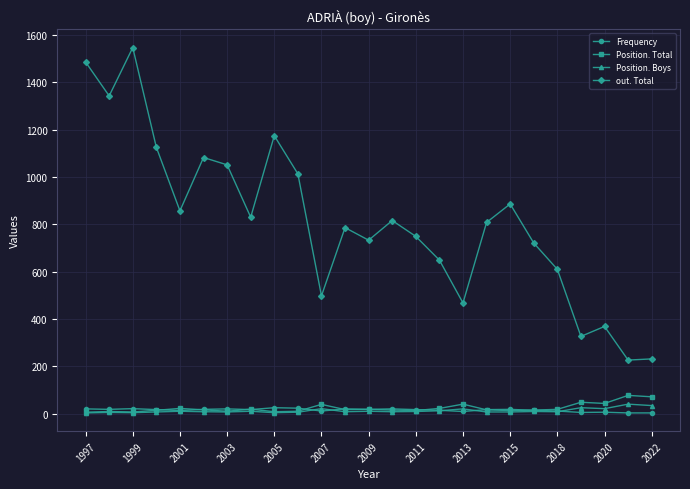

True or false: Position. Total and out. Total intersect in this chart.

False